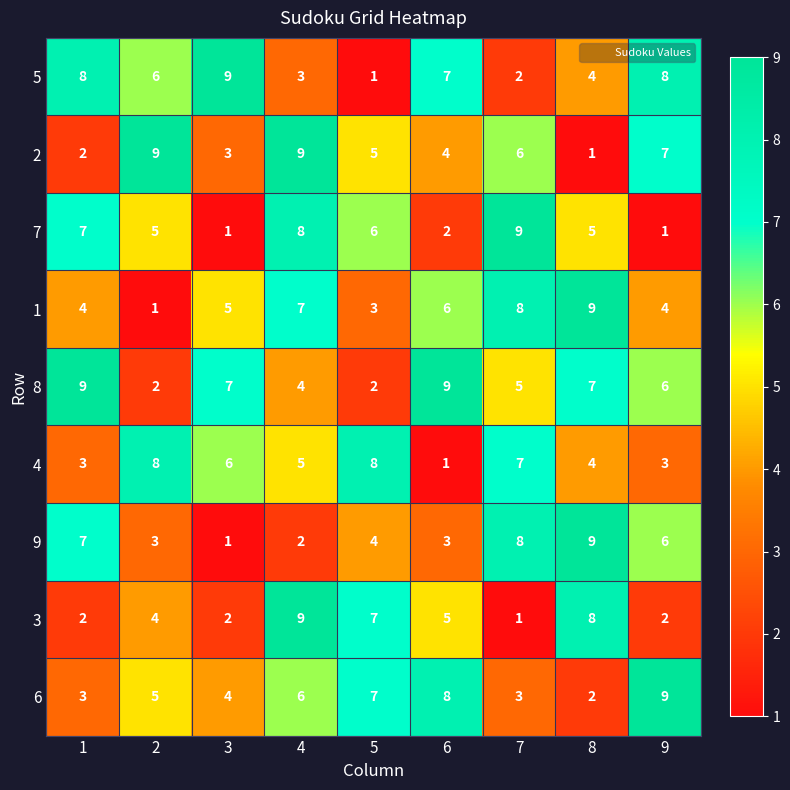

At how many categories does at least one series exceed 1?

9